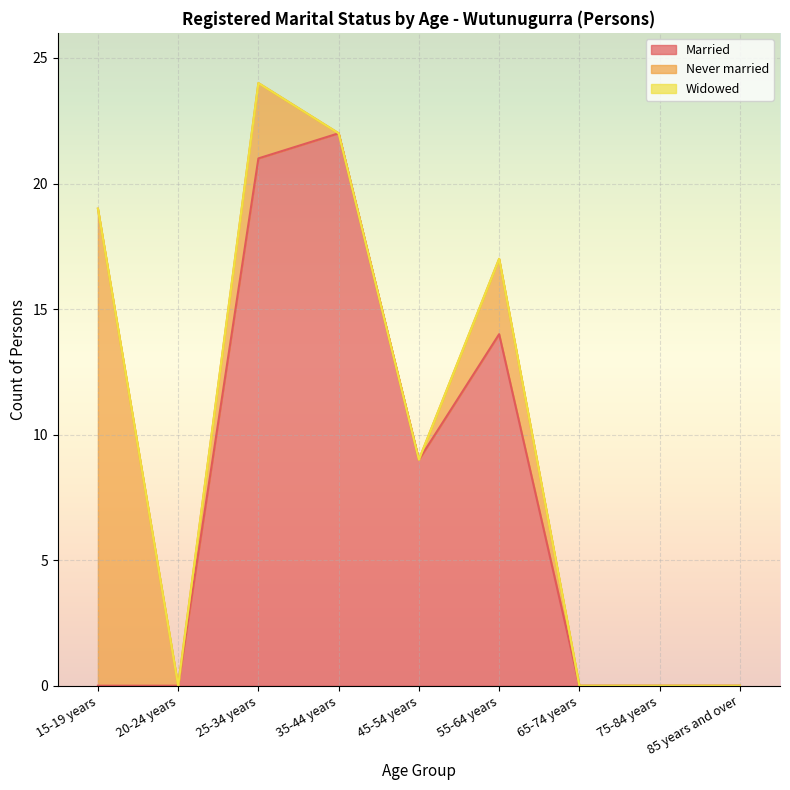

Reading left to right, extract all data points from this chart.

Married: 15-19 years=0	20-24 years=0	25-34 years=21	35-44 years=22	45-54 years=9	55-64 years=14	65-74 years=0	75-84 years=0	85 years and over=0
Never married: 15-19 years=19	20-24 years=0	25-34 years=3	35-44 years=0	45-54 years=0	55-64 years=3	65-74 years=0	75-84 years=0	85 years and over=0
Widowed: 15-19 years=0	20-24 years=0	25-34 years=0	35-44 years=0	45-54 years=0	55-64 years=0	65-74 years=0	75-84 years=0	85 years and over=0